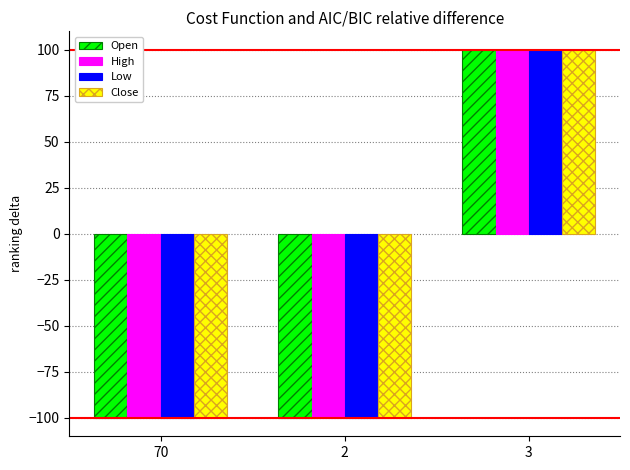

The value of High at 2 is -150. True or false?

False